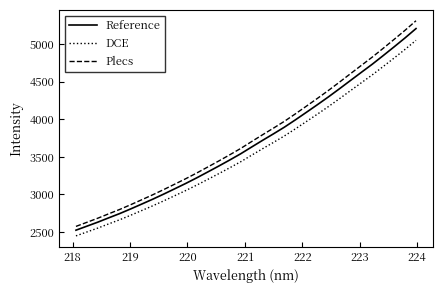

True or false: DCE and Reference cross at least once.

False